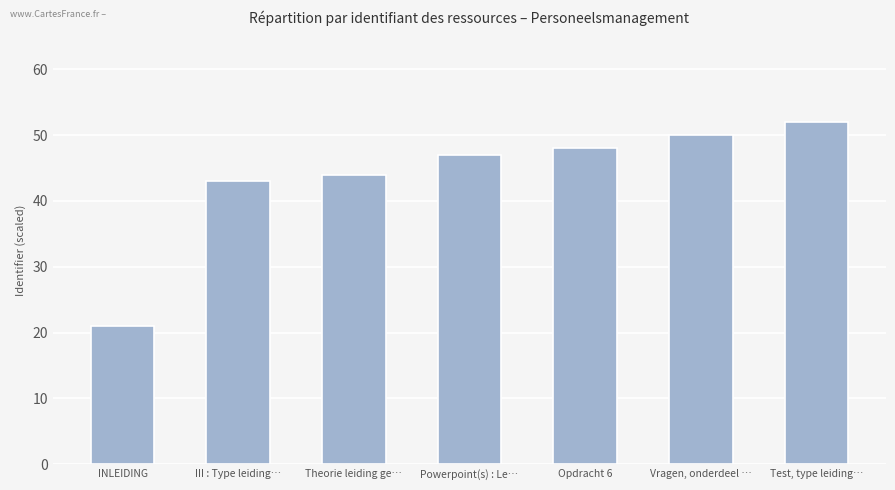

How many data points are less than 47?

3